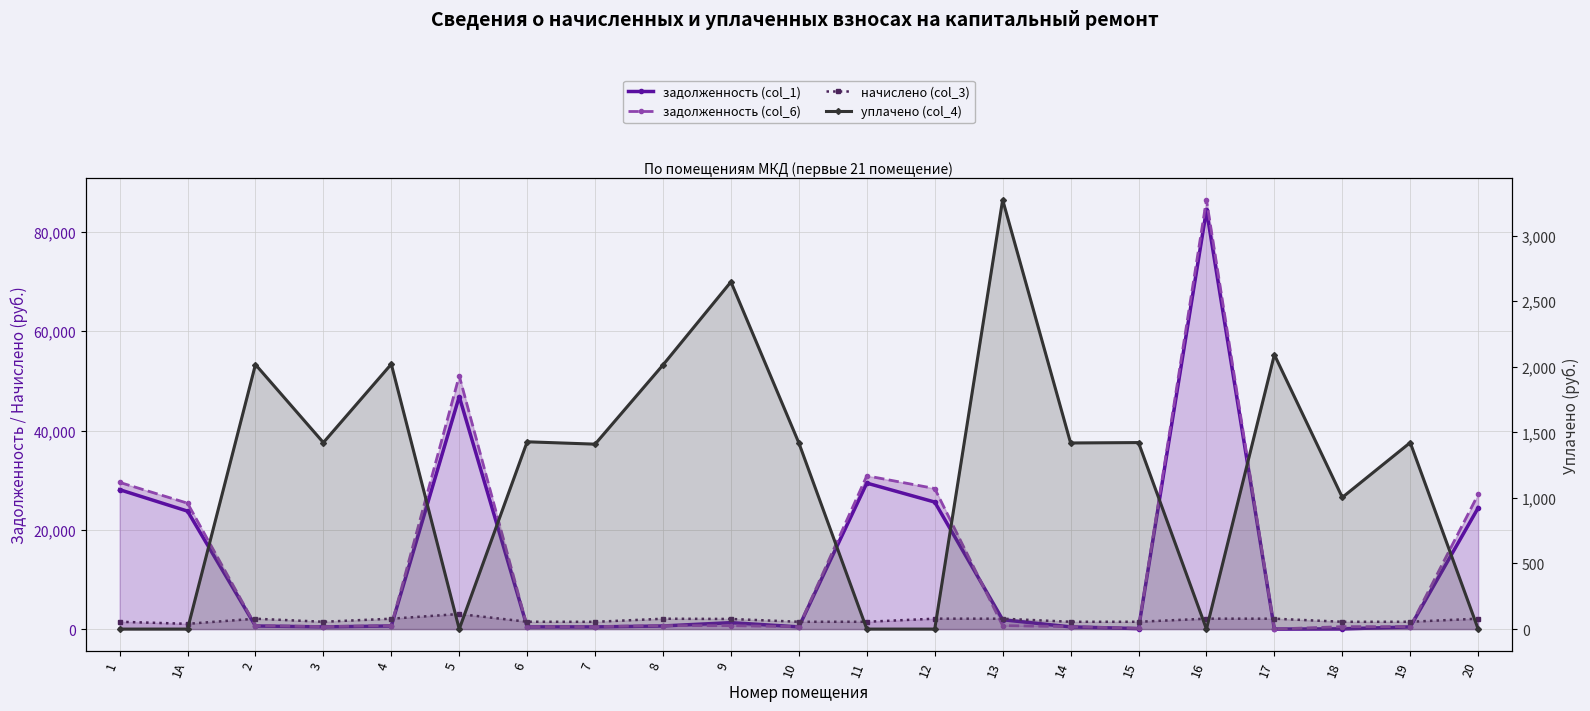

Between 7 and 9, which series saw the biggest shift?

уплачено (col_4)